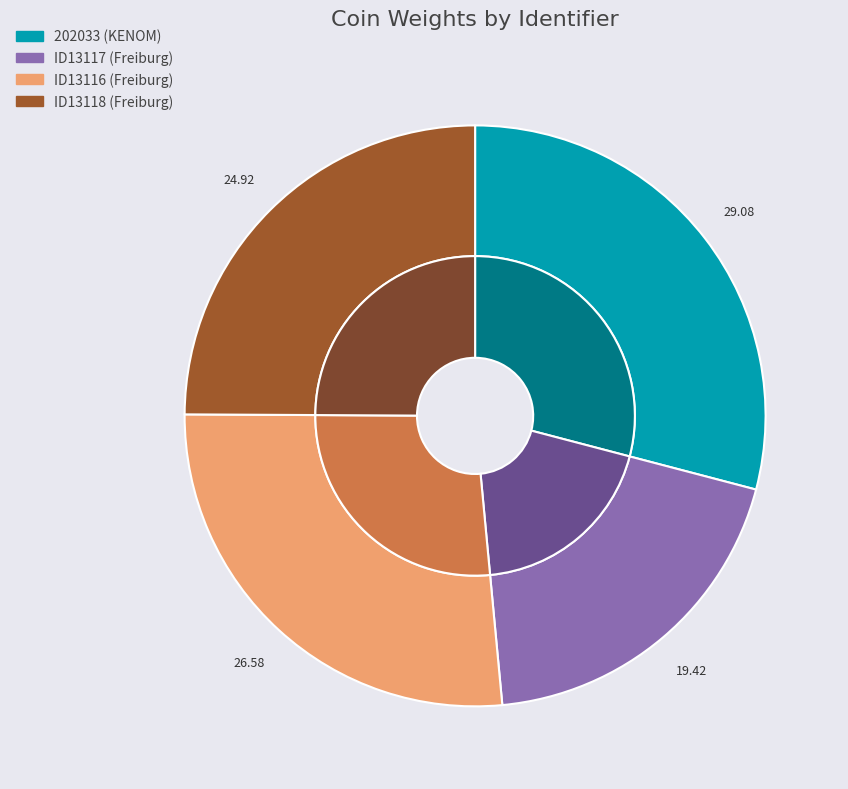

To the nearest percent, what percentage of the pie is ID13117 (Freiburg)?

19%